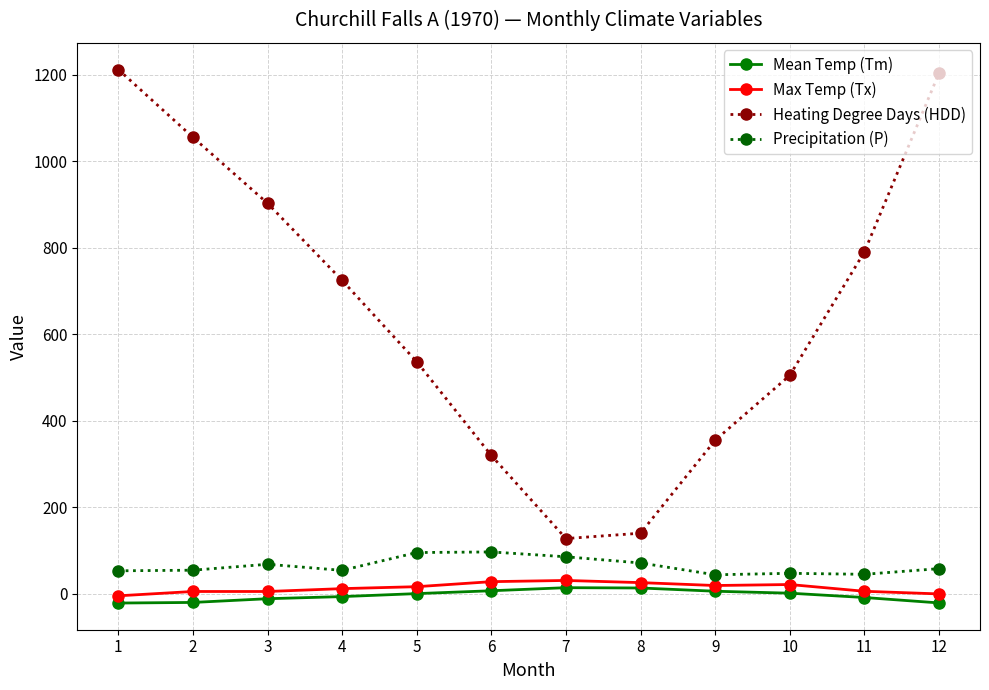

What is the value of the Precipitation (P) point at the 3rd from the left?

68.5